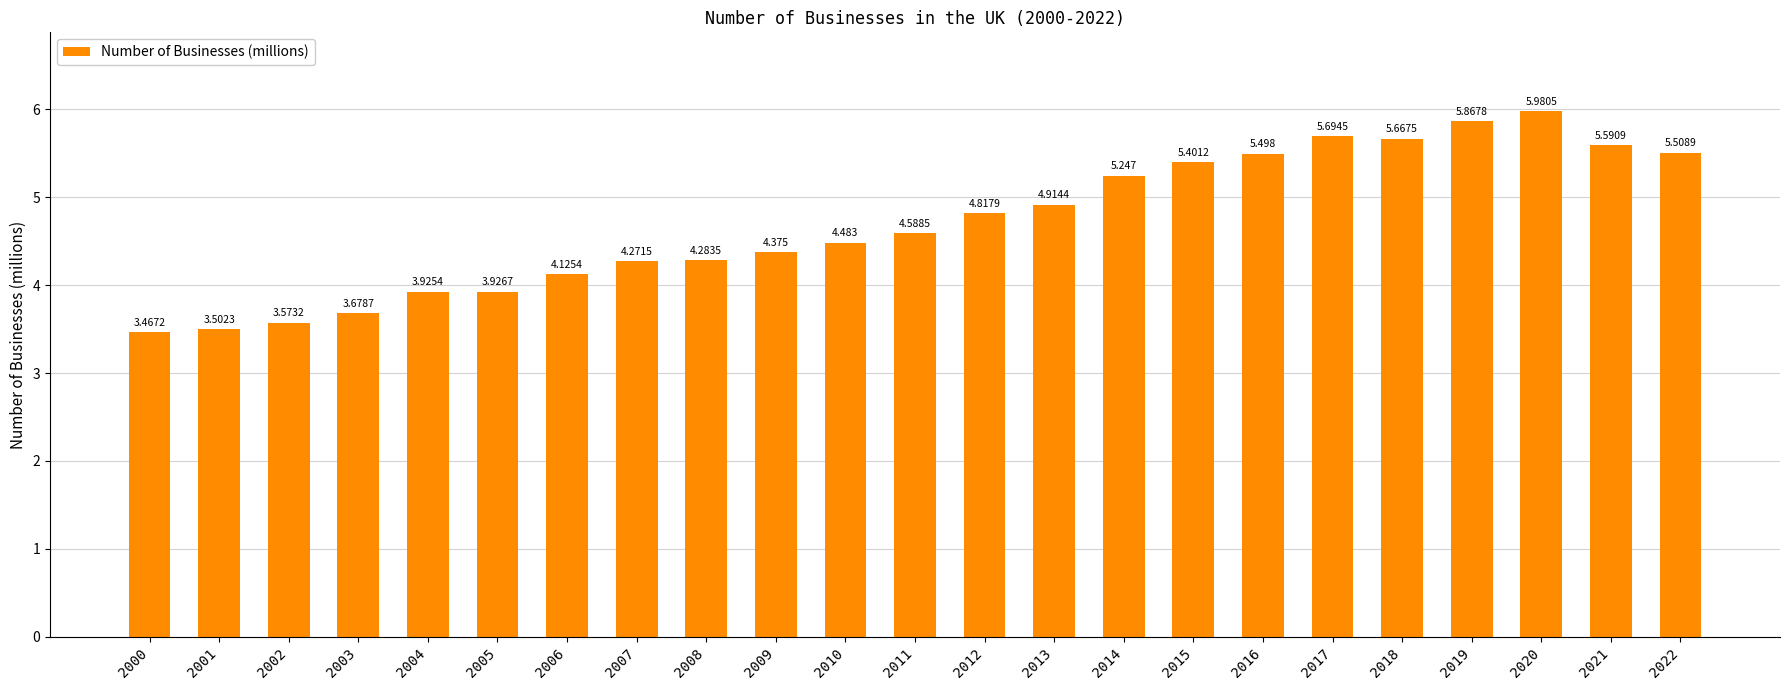

What is the value of the 7th bar from the left?

4.1